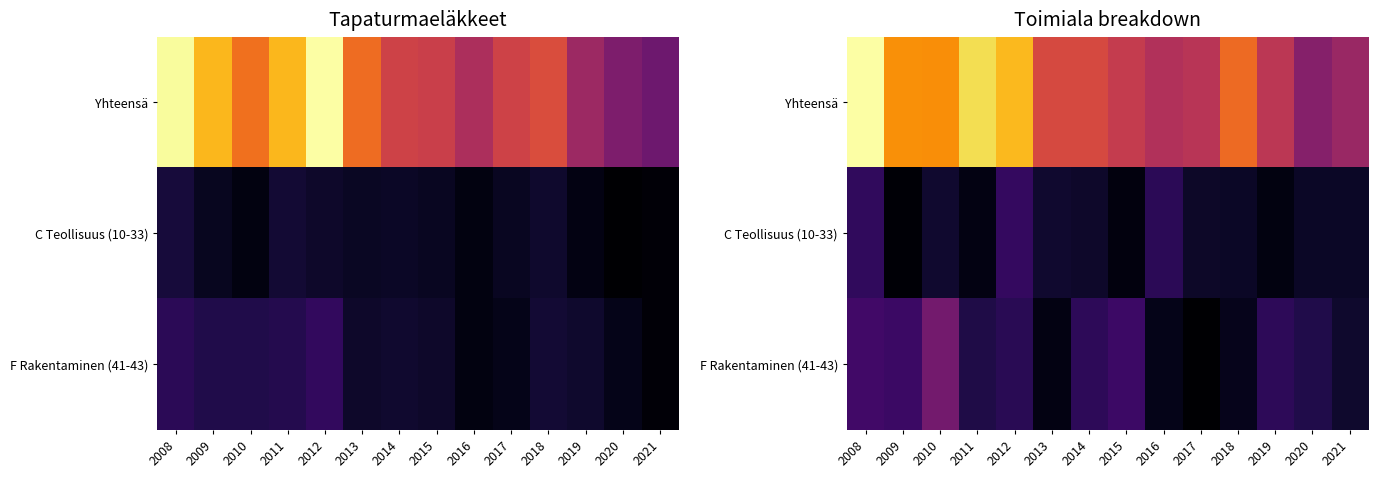

At which category does the chart reach its peak across all series?

2008